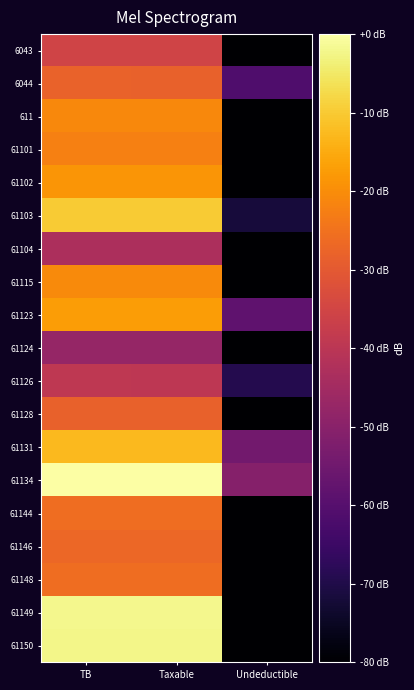

Reading left to right, what are all the values shown in this chart?

6043: TB=-35.5	Taxable=-35.5	Undeductible=-80.0
6044: TB=-28.1	Taxable=-28.3	Undeductible=-61.3
611: TB=-20.8	Taxable=-20.8	Undeductible=-80.0
61101: TB=-22.3	Taxable=-22.3	Undeductible=-80.0
61102: TB=-18.7	Taxable=-18.7	Undeductible=-80.0
61103: TB=-10.0	Taxable=-10.0	Undeductible=-71.6
61104: TB=-43.0	Taxable=-43.0	Undeductible=-80.0
61115: TB=-20.4	Taxable=-20.4	Undeductible=-80.0
61123: TB=-17.4	Taxable=-17.5	Undeductible=-58.1
61124: TB=-47.7	Taxable=-47.7	Undeductible=-80.0
61126: TB=-39.2	Taxable=-39.5	Undeductible=-69.3
61128: TB=-28.4	Taxable=-28.4	Undeductible=-80.0
61131: TB=-12.7	Taxable=-12.8	Undeductible=-54.5
61134: TB=0.0	Taxable=-0.0	Undeductible=-50.8
61144: TB=-25.6	Taxable=-25.6	Undeductible=-80.0
61146: TB=-27.0	Taxable=-27.0	Undeductible=-80.0
61148: TB=-25.8	Taxable=-25.8	Undeductible=-80.0
61149: TB=-2.1	Taxable=-2.1	Undeductible=-80.0
61150: TB=-2.2	Taxable=-2.2	Undeductible=-80.0